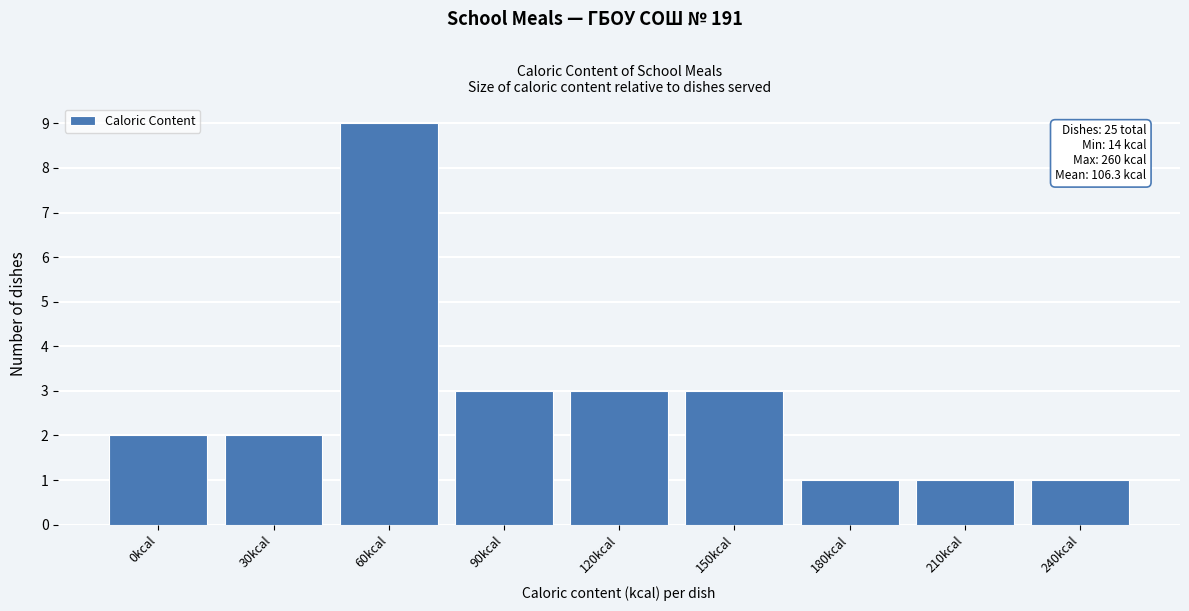

Reading left to right, list all the values displayed in this chart.

0kcal=2	30kcal=2	60kcal=9	90kcal=3	120kcal=3	150kcal=3	180kcal=1	210kcal=1	240kcal=1